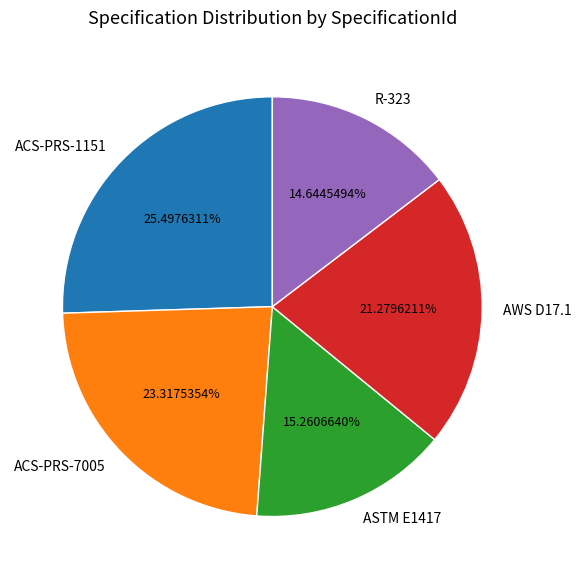

Which has a higher value, ACS-PRS-1151 or ACS-PRS-7005?

ACS-PRS-1151